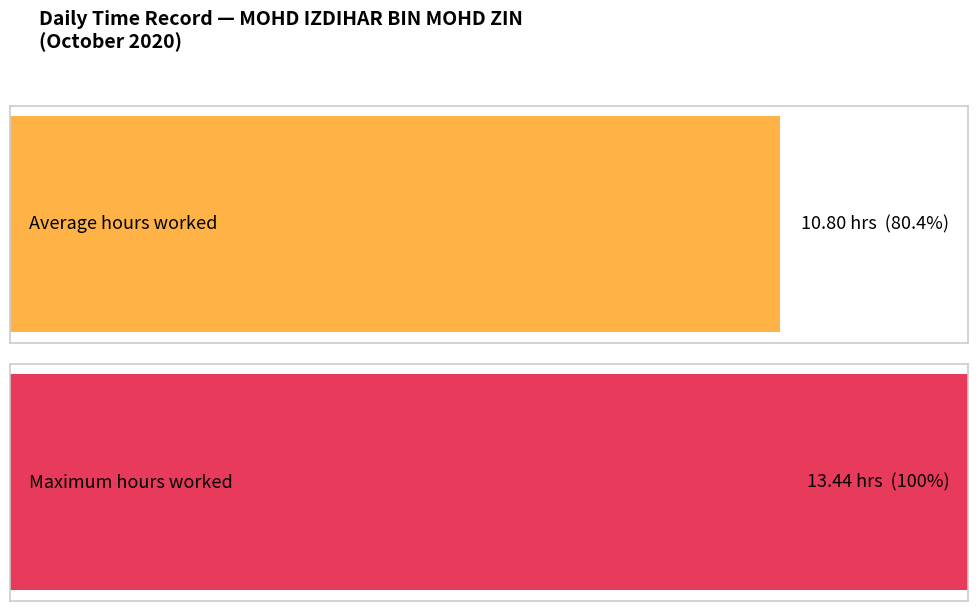

Count the number of data series in this chart.

1